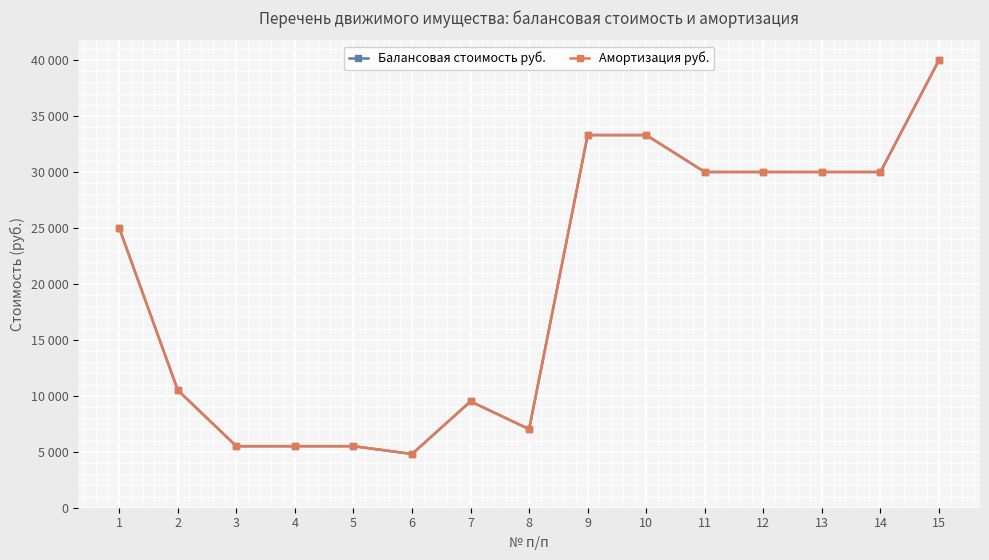

Does the chart display data point markers on the line(s)?

Yes